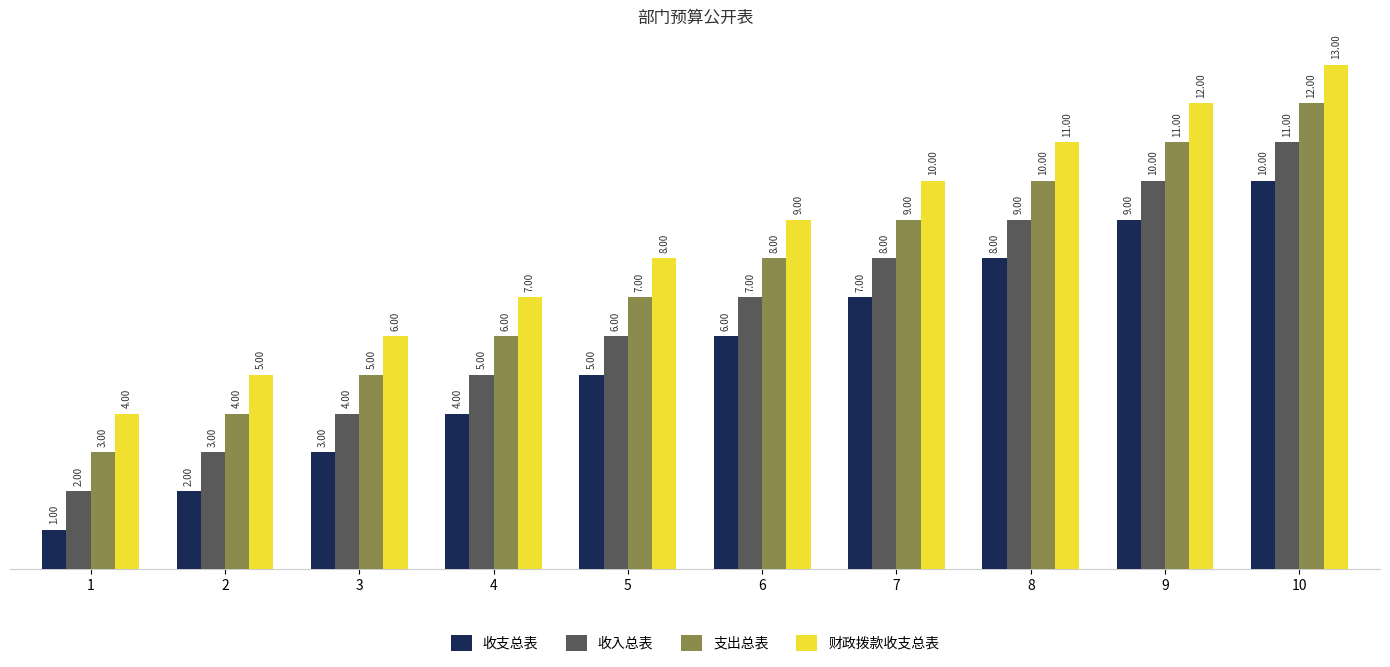

How many data points in 支出总表 are less than 8?

5